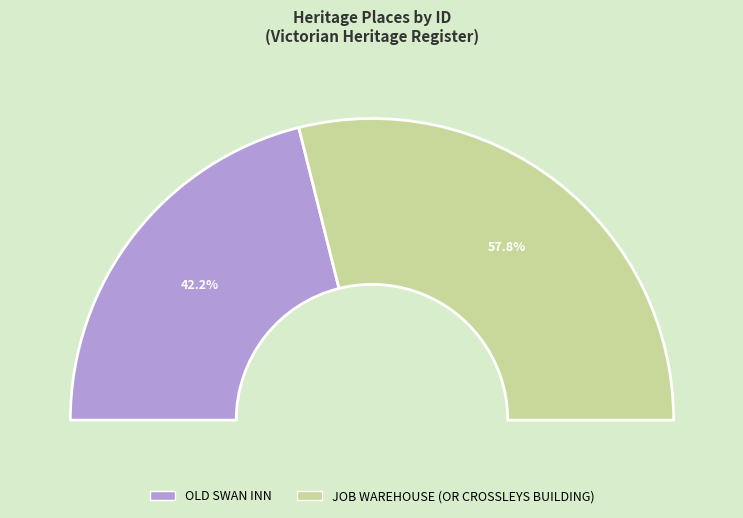

To the nearest percent, what portion does OLD SWAN INN represent?

42%